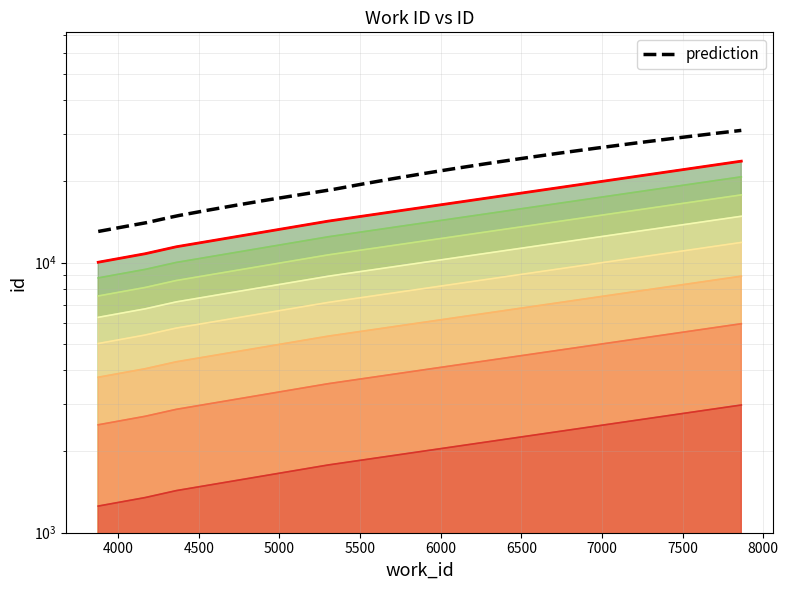

List the labels in order of value, largest first.

7864, 5302, 4360, 4167, 3876